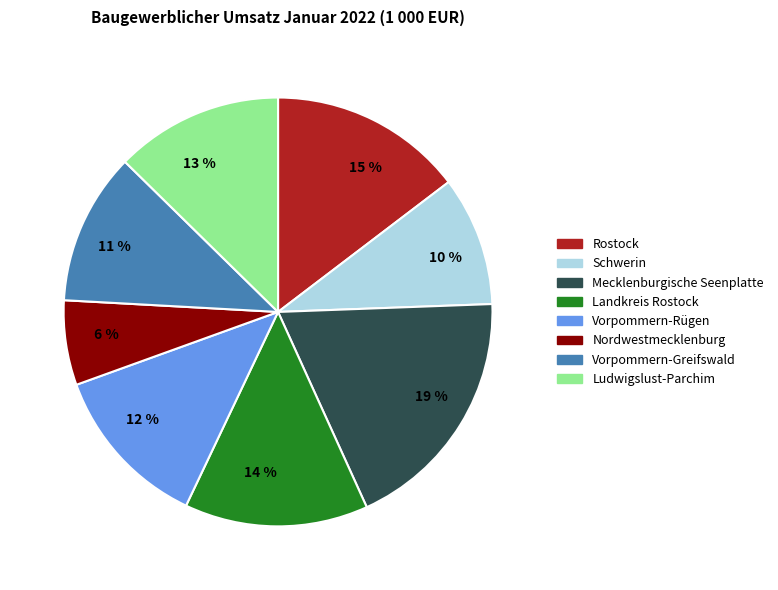

Is there a majority slice in this chart?

No